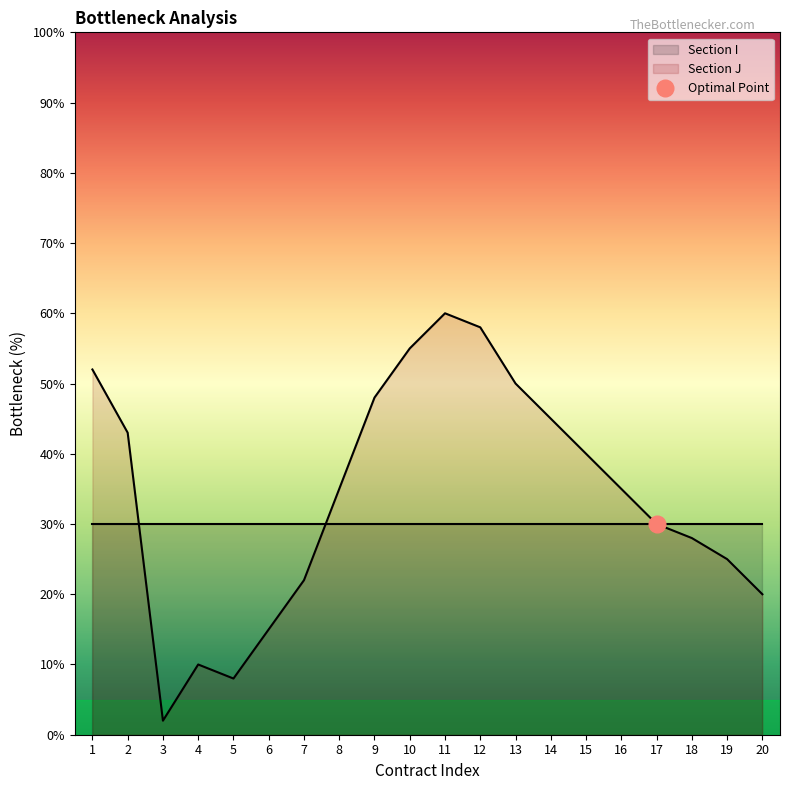

What is the difference between the maximum and minimum values?

58